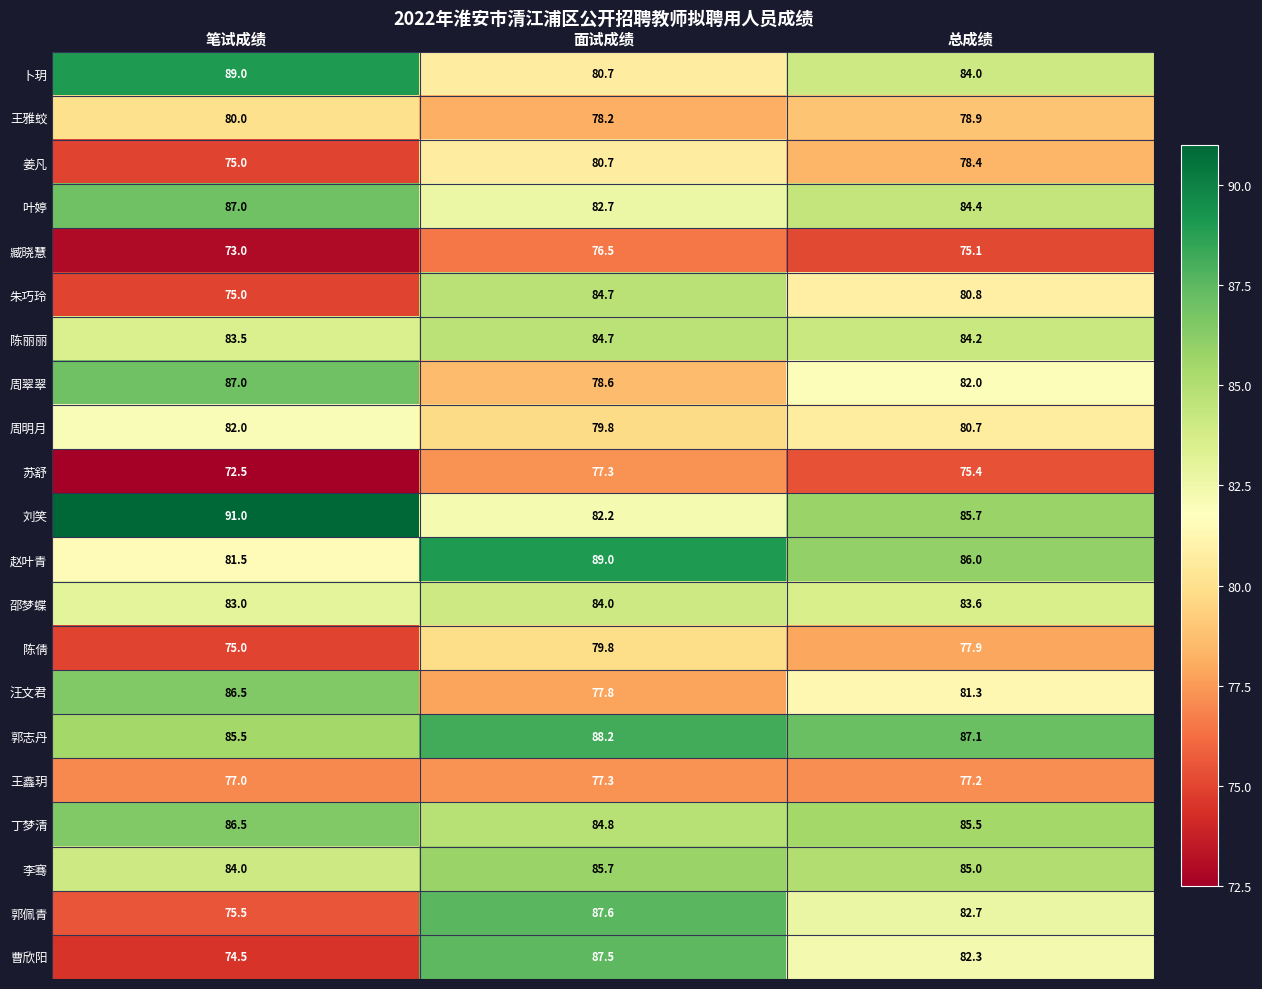

At which label does 郭佩青 first exceed 82?

面试成绩